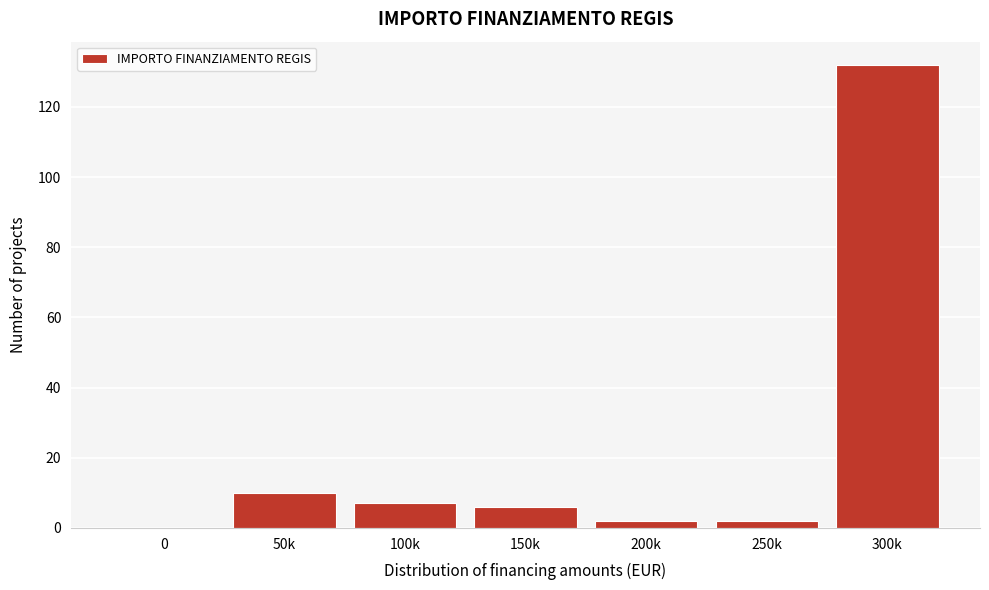

Reading right to left, what are all the values shown in this chart?

300k=132	250k=2	200k=2	150k=6	100k=7	50k=10	0=0